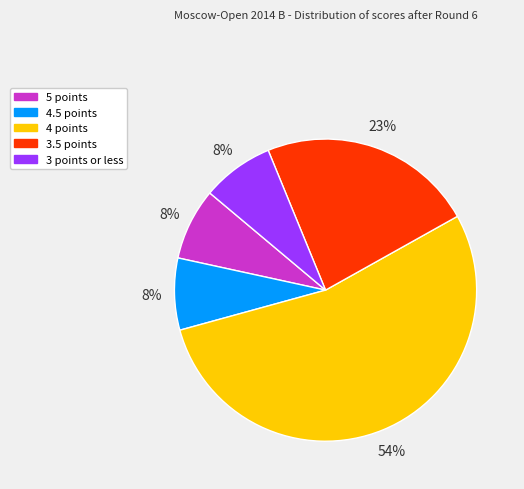

Does any single category account for the majority?

Yes